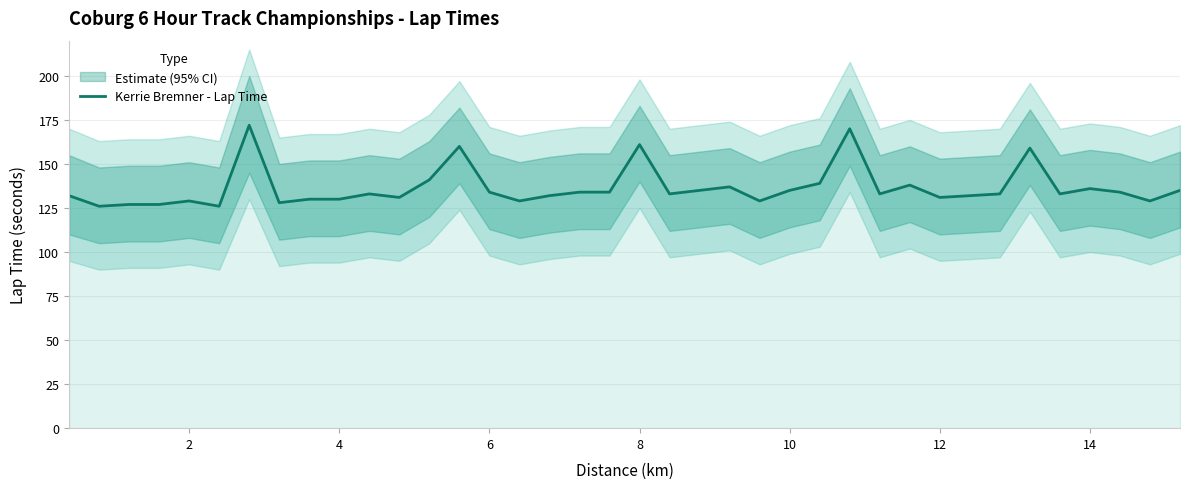

What is the highest value of the Kerrie Bremner - Lap Time series?

172